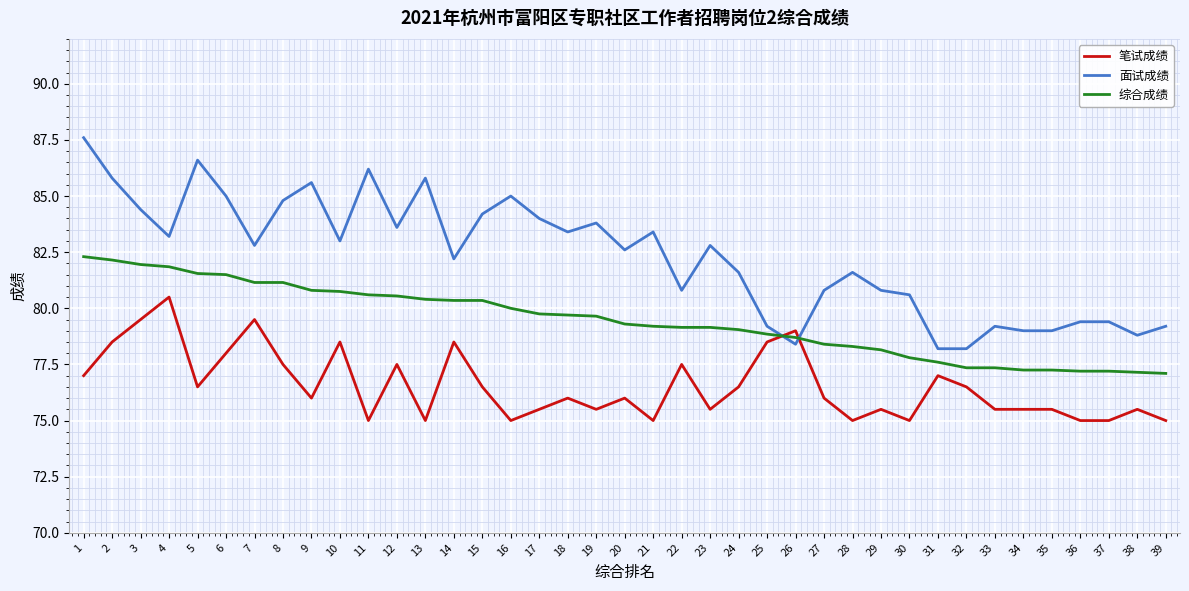

How many intersections are there between 笔试成绩 and 面试成绩?

2